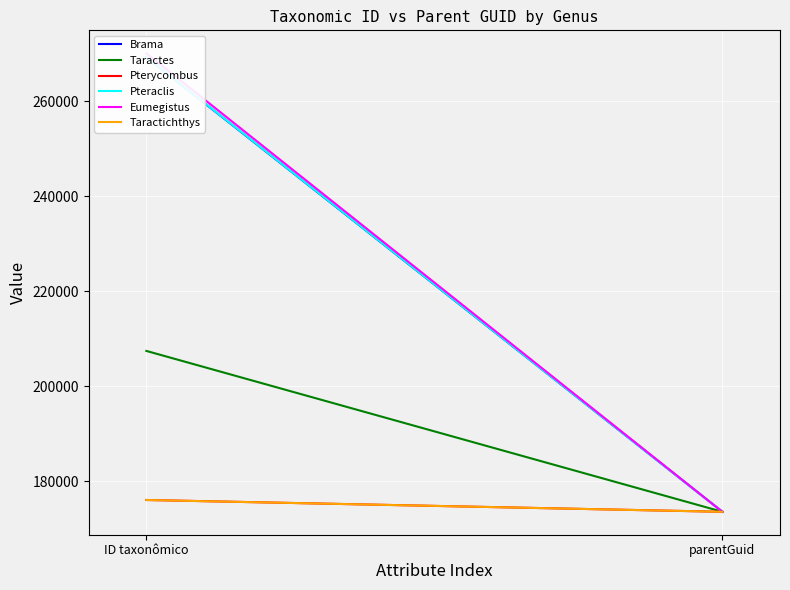

The value of Pterycombus at parentGuid is 173627. True or false?

True